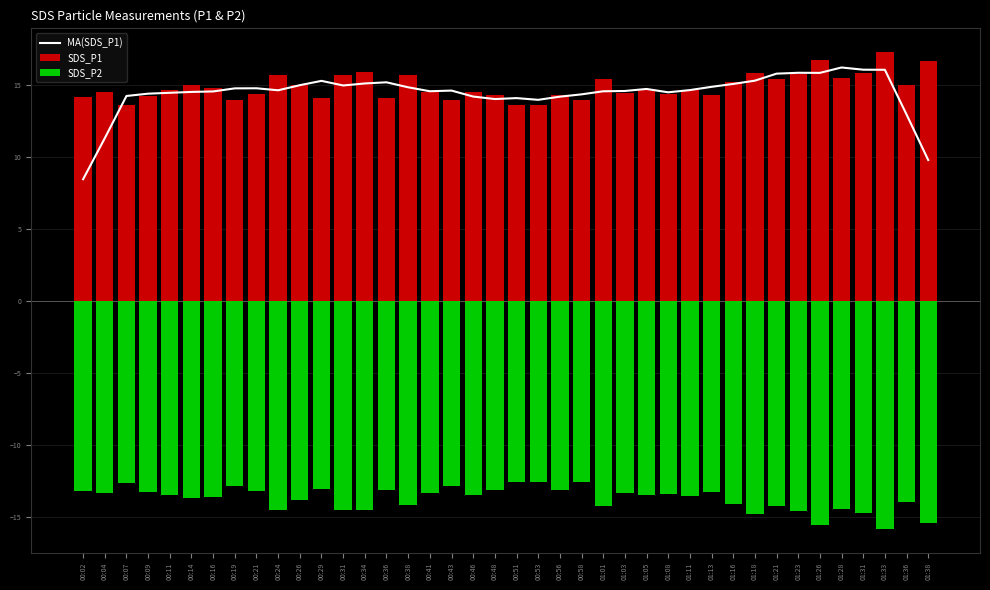

How many distinct data groups are displayed?

3